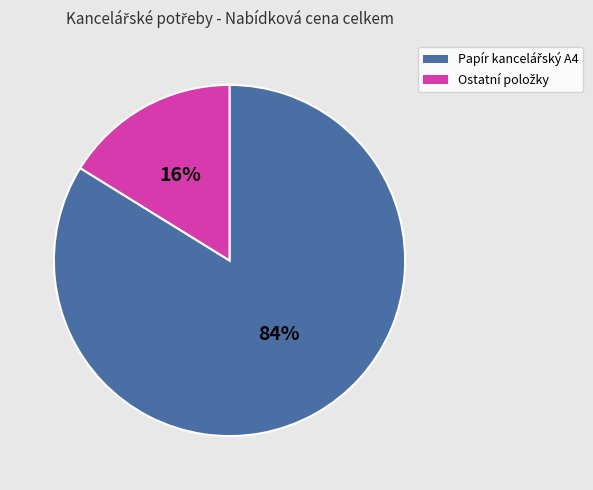

To the nearest percent, what is the difference between the largest and smallest slice percentages?

68%